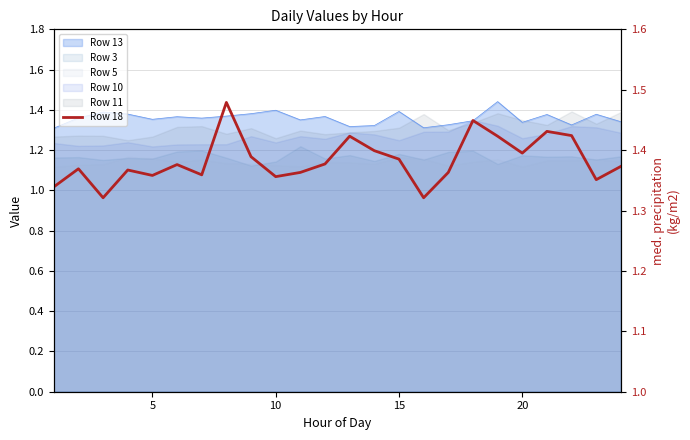

What is the sum of the values at 5 and 15?

2.7